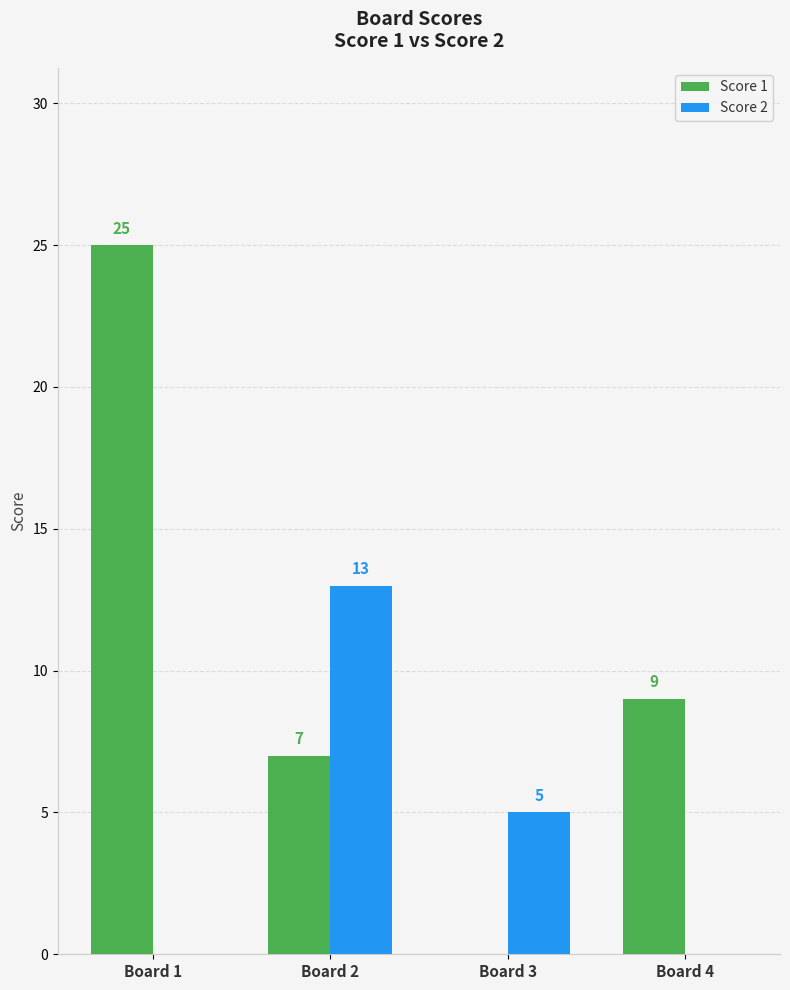

What is the maximum value shown in the chart?

25